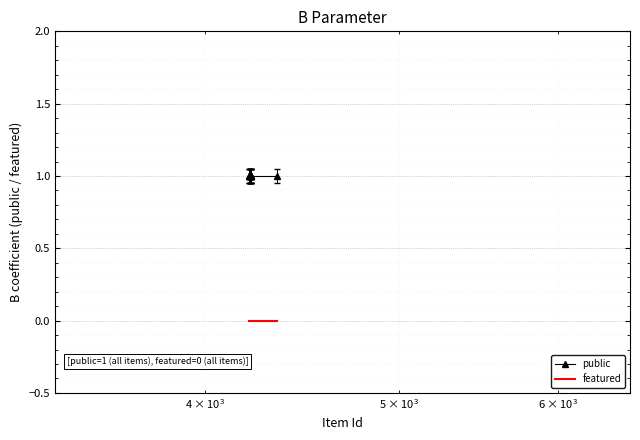

True or false: featured and public cross at least once.

False